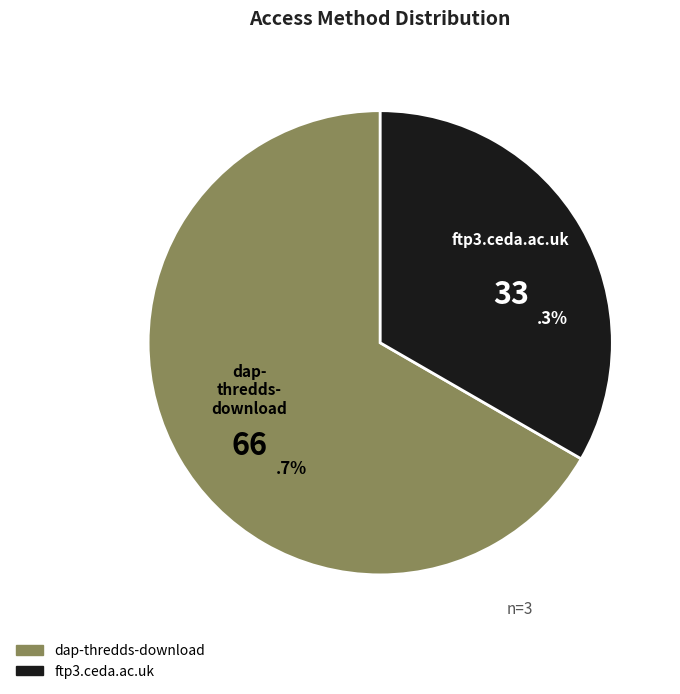

Approximately how many times larger is the value at ftp3.ceda.ac.uk compared to dap-thredds-download?

0.5